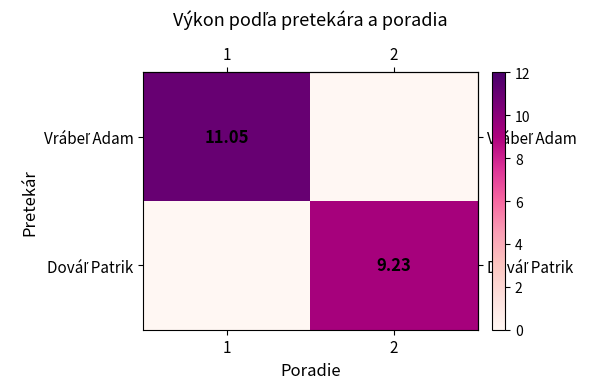

The value of row_0 at 1 is 14.7. True or false?

False